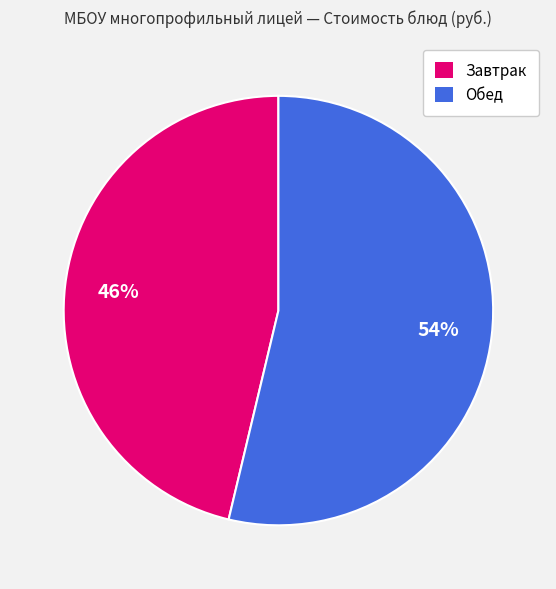

To the nearest percent, what is the average slice percentage?

50%